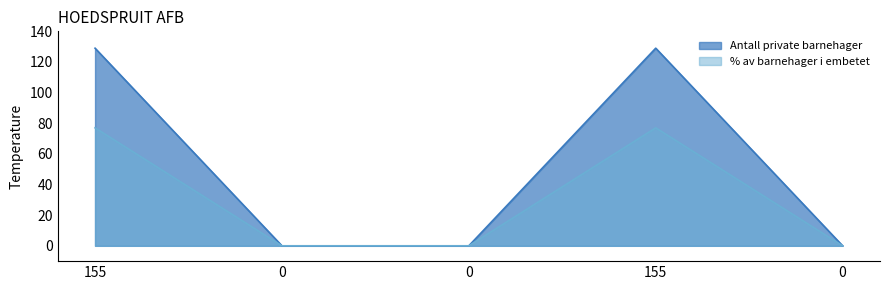

True or false: % av barnehager i embetet has a value of 121 at 155.

False